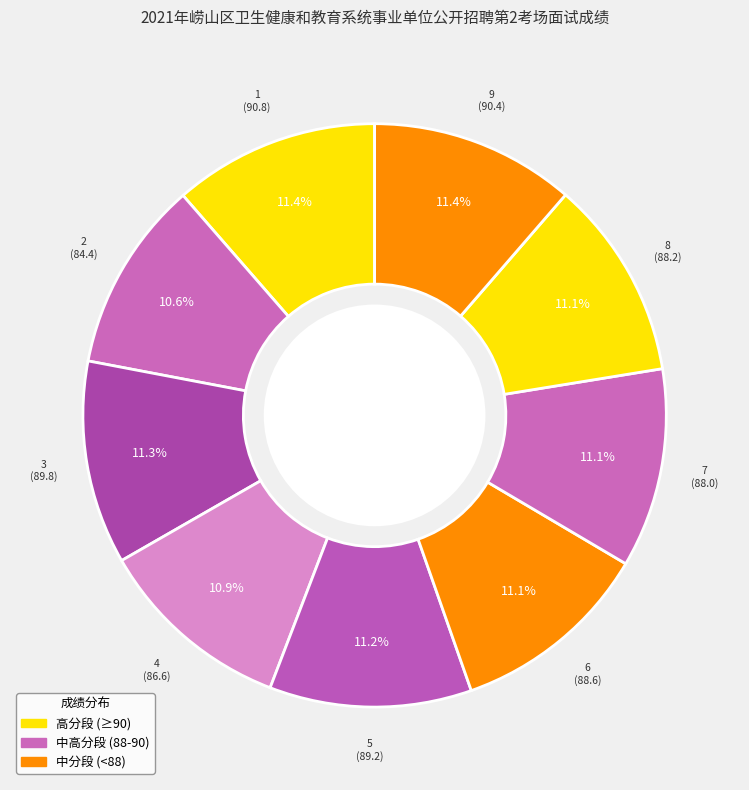

How many slices are in this pie chart?

9